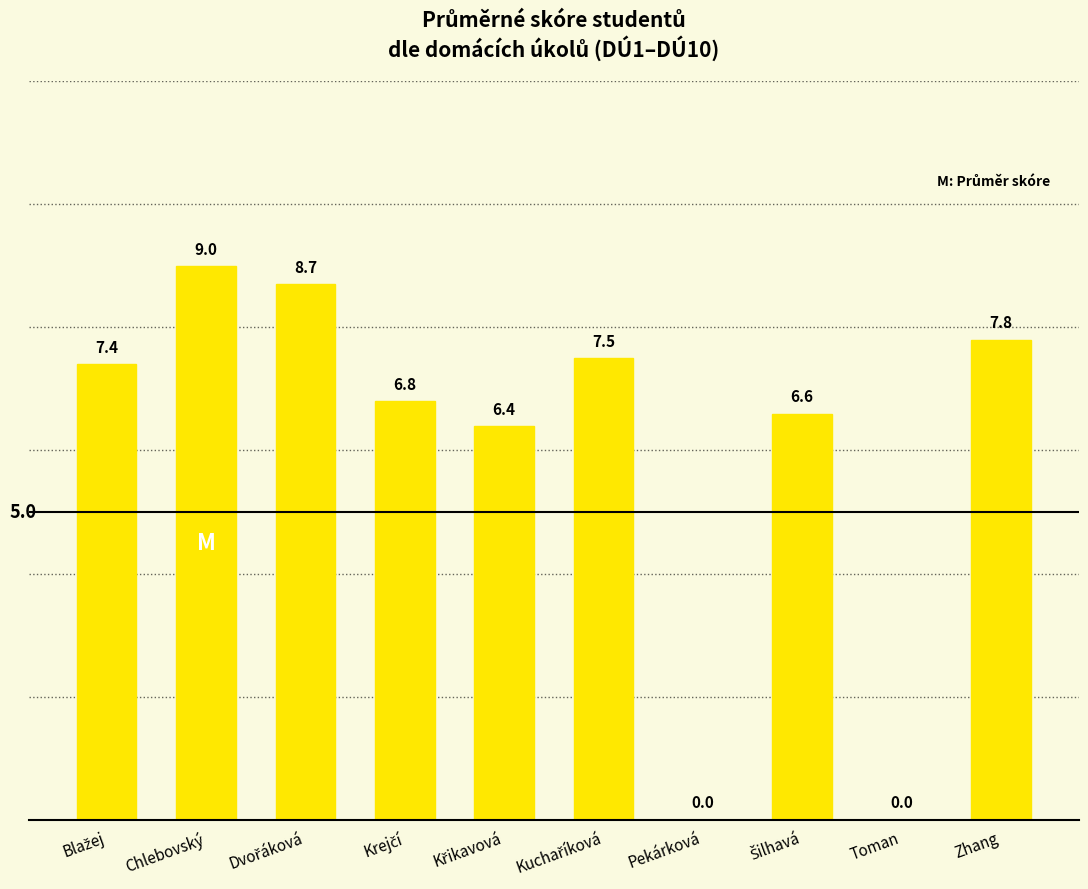

What is the greatest value displayed?

9.0